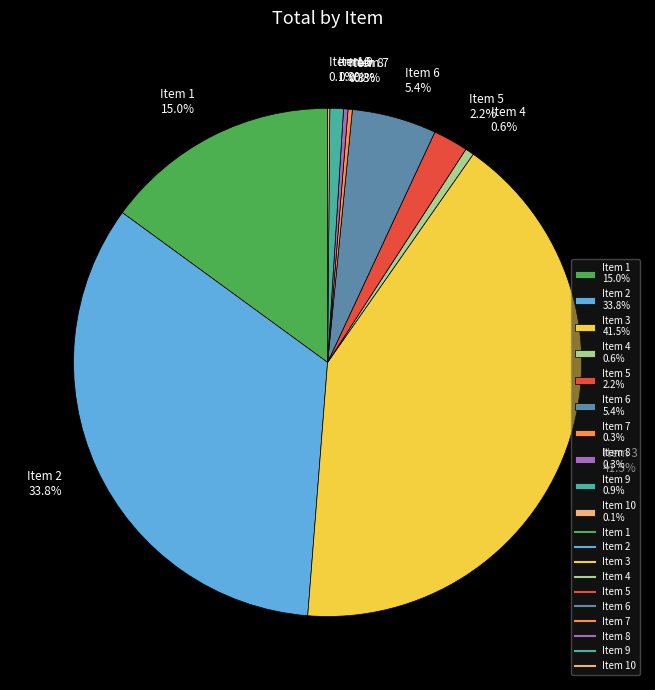

Does Item 6 5.4% represent more than half of the total?

No